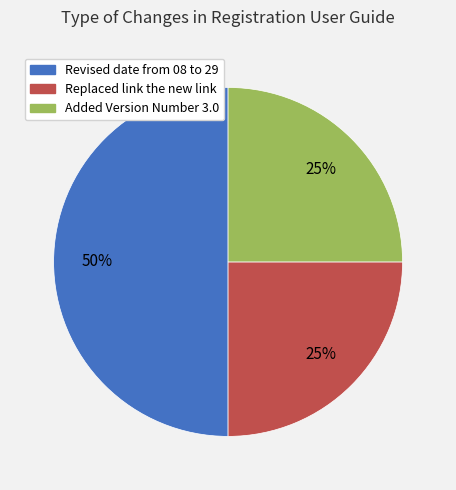

What is the largest slice in the pie chart?

Revised date from 08 to 29